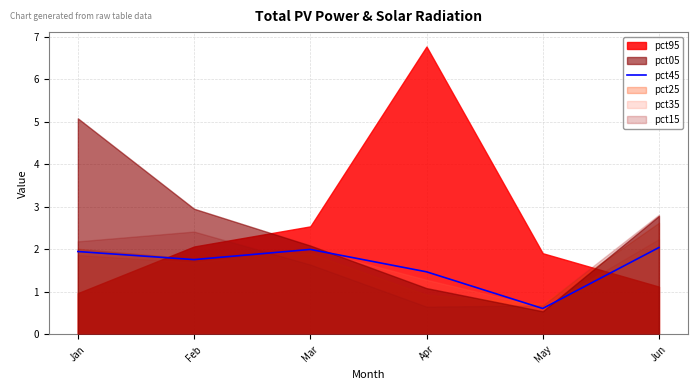

The value of pct45 at Jun is 2.0. True or false?

True